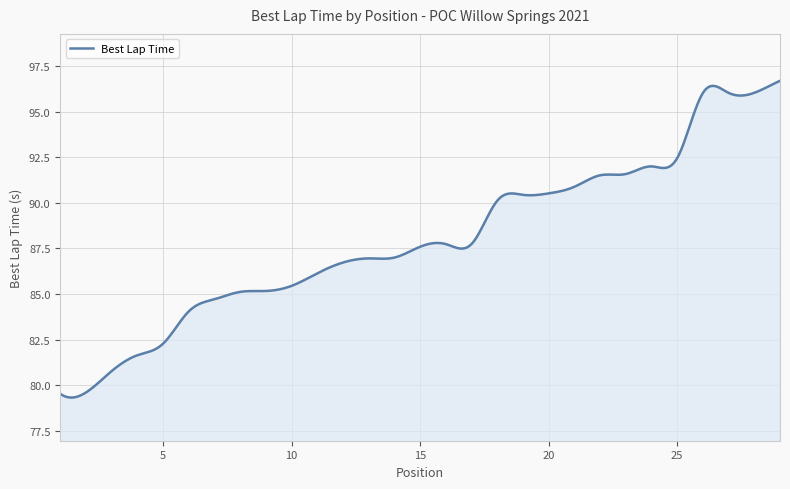

What is the greatest value displayed?

96.7